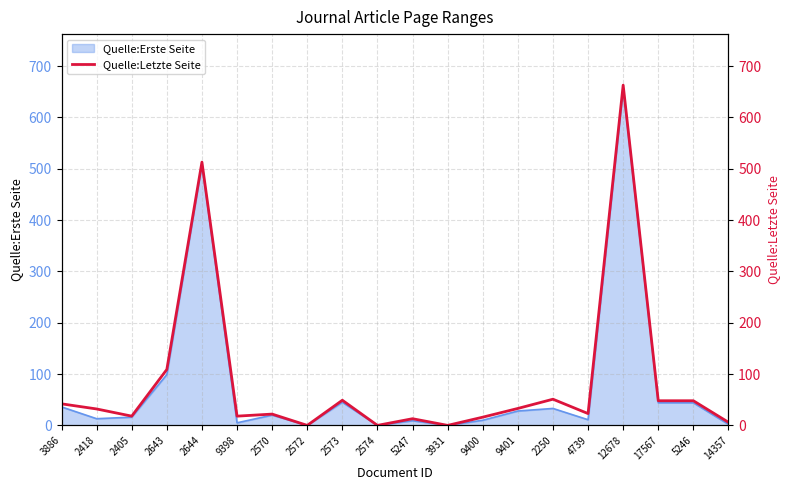

Reading left to right, transcribe all the data shown in this chart.

3886=42	2418=32	2405=18	2643=109	2644=513	9398=18	2570=22	2572=0	2573=49	2574=0	5247=13	3931=0	9400=16	9401=33	2250=51	4739=23	12678=663	17567=48	5246=48	14357=6